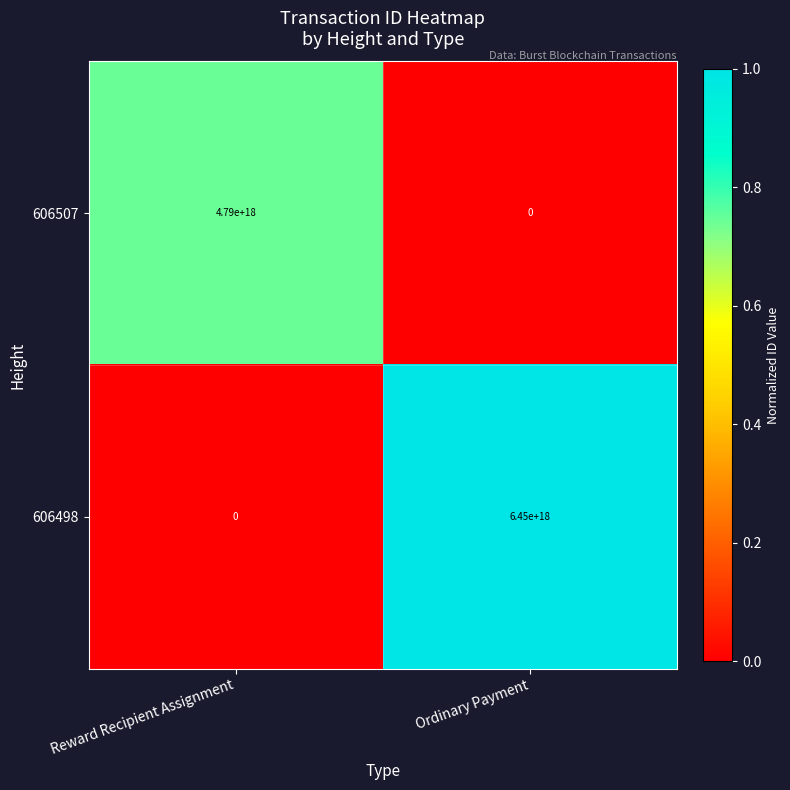

Where is 606507 nearest to the value 2395000000000000000?

Reward Recipient Assignment